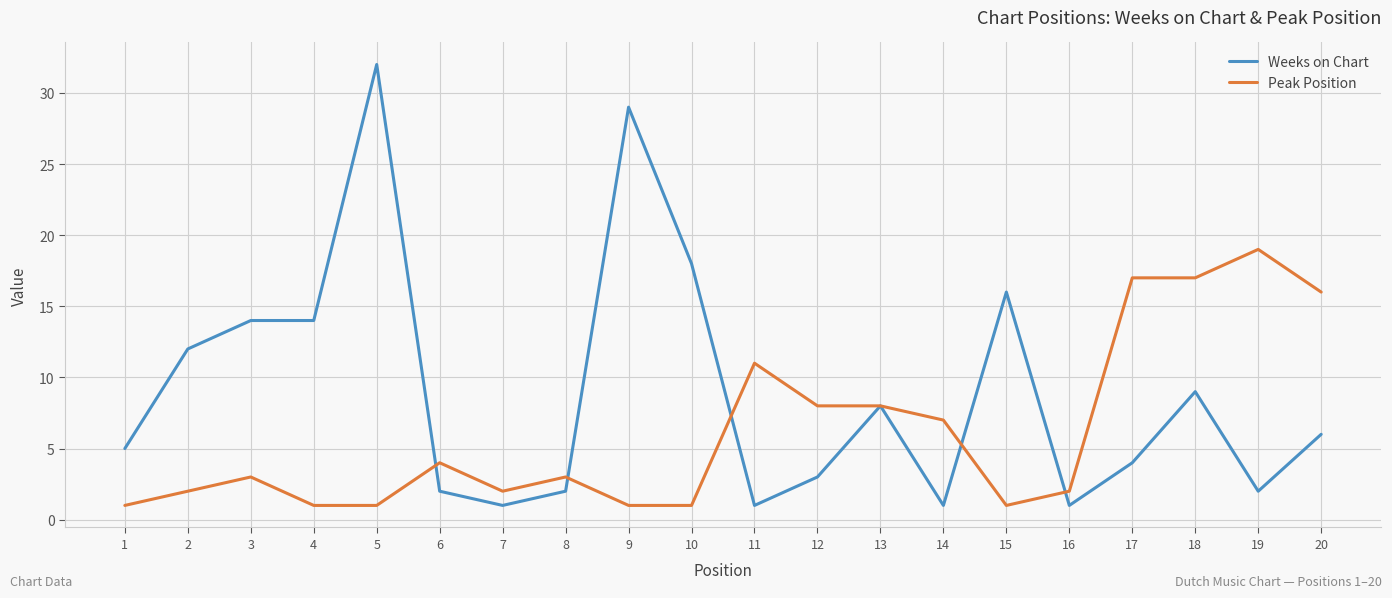

Which label corresponds to the largest value in the chart?

5